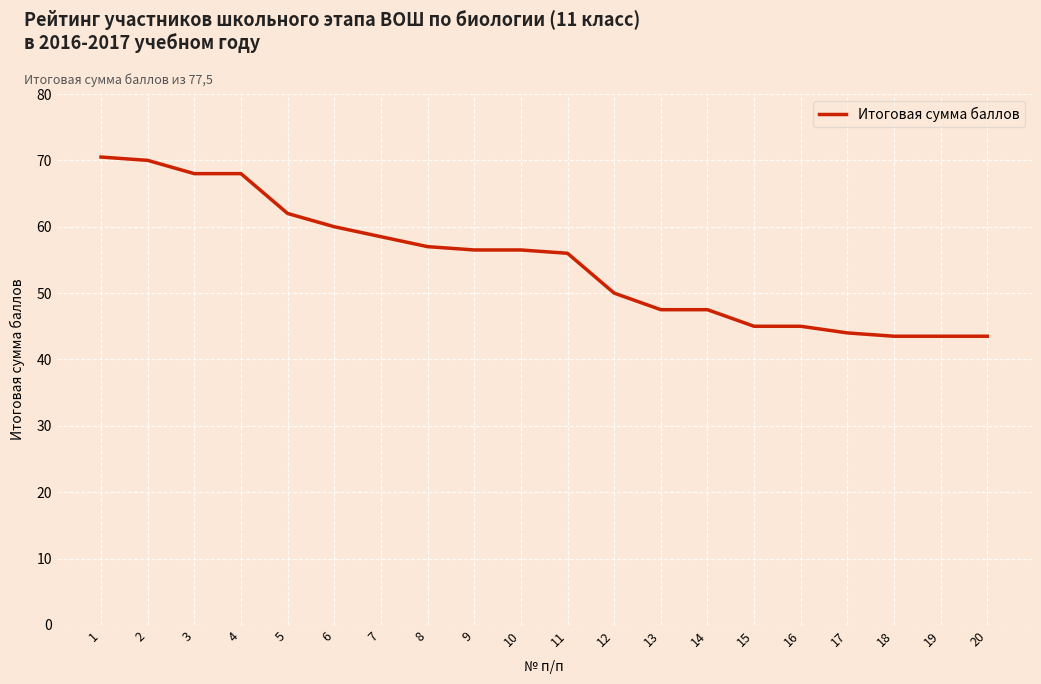

Reading right to left, extract all data points from this chart.

20=43.5	19=43.5	18=43.5	17=44.0	16=45.0	15=45.0	14=47.5	13=47.5	12=50.0	11=56.0	10=56.5	9=56.5	8=57.0	7=58.5	6=60.0	5=62.0	4=68.0	3=68.0	2=70.0	1=70.5